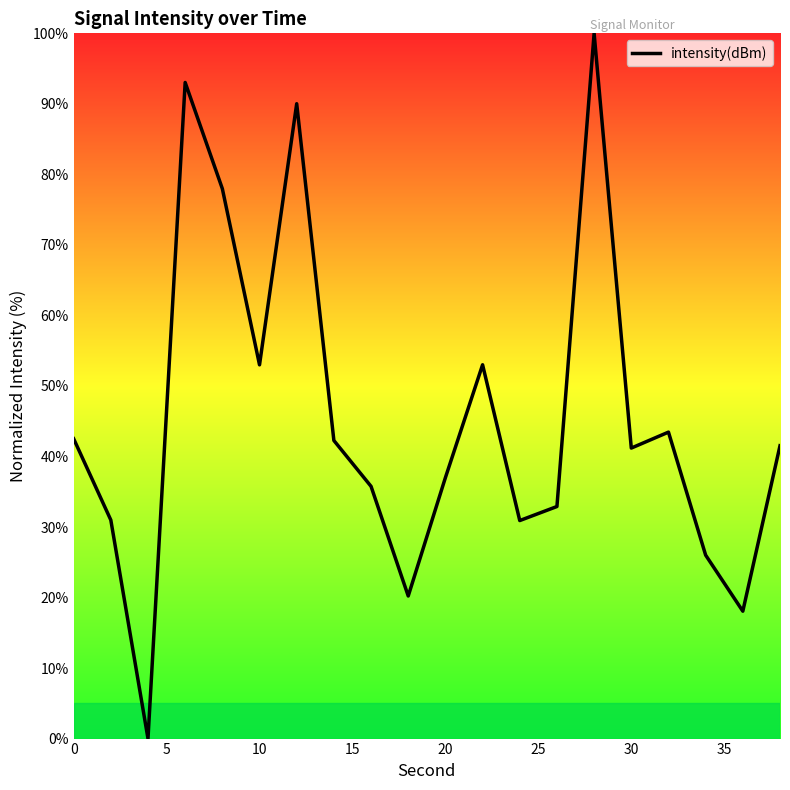

Count the number of data series in this chart.

1